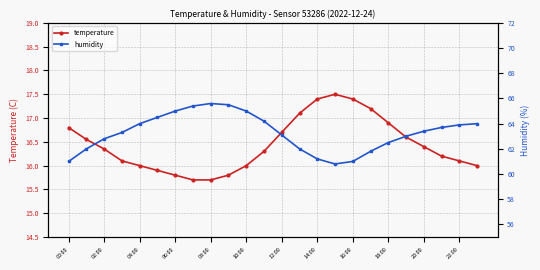

In temperature, how many points are higher than both neighbors (excluding endpoints)?

1